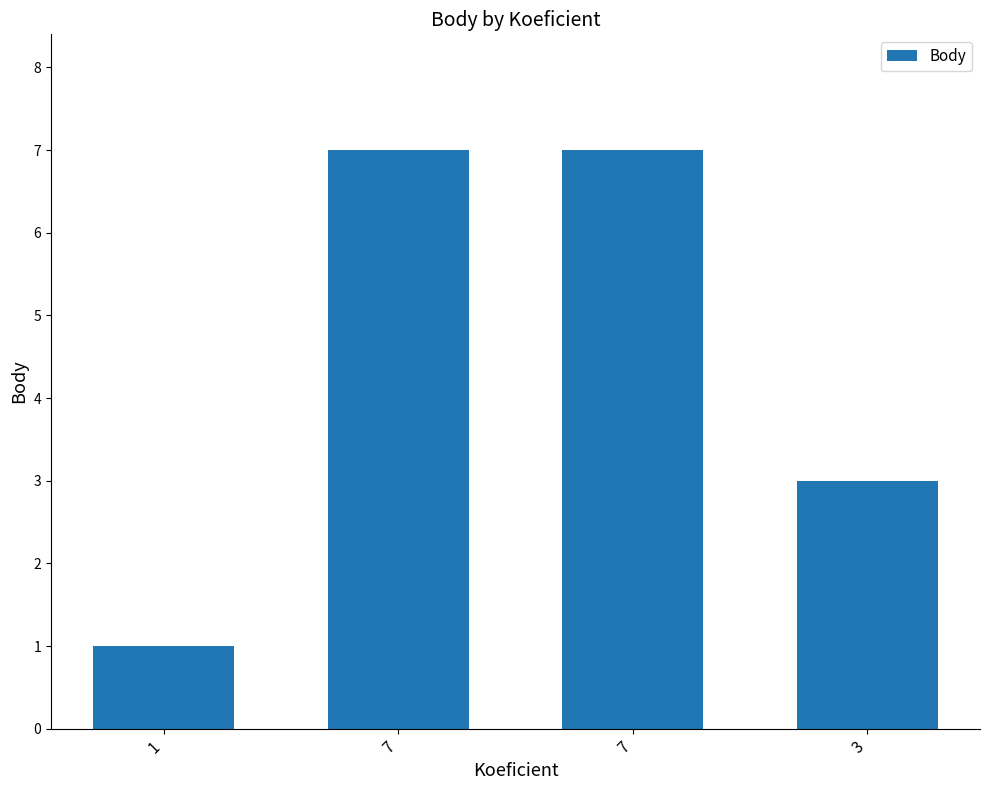

The value at 7 is 2. True or false?

False